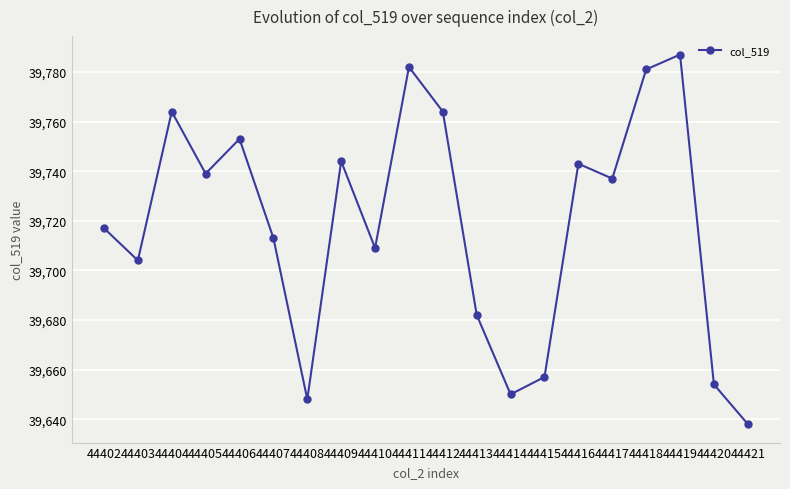

The chart shows a value of 39737 at 44417. True or false?

True